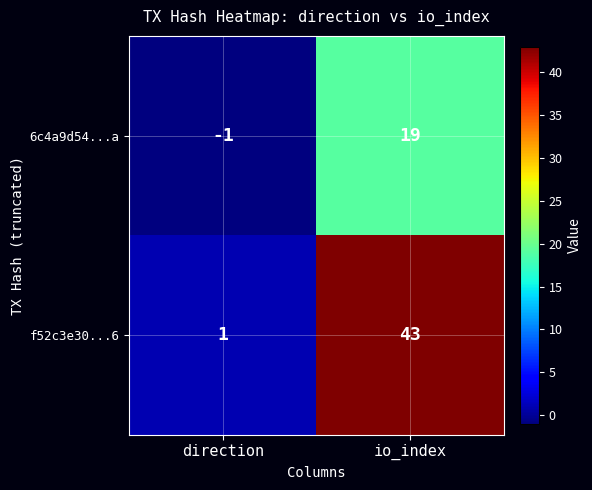

What is the difference between the f52c3e30...6 values at io_index and direction?

42